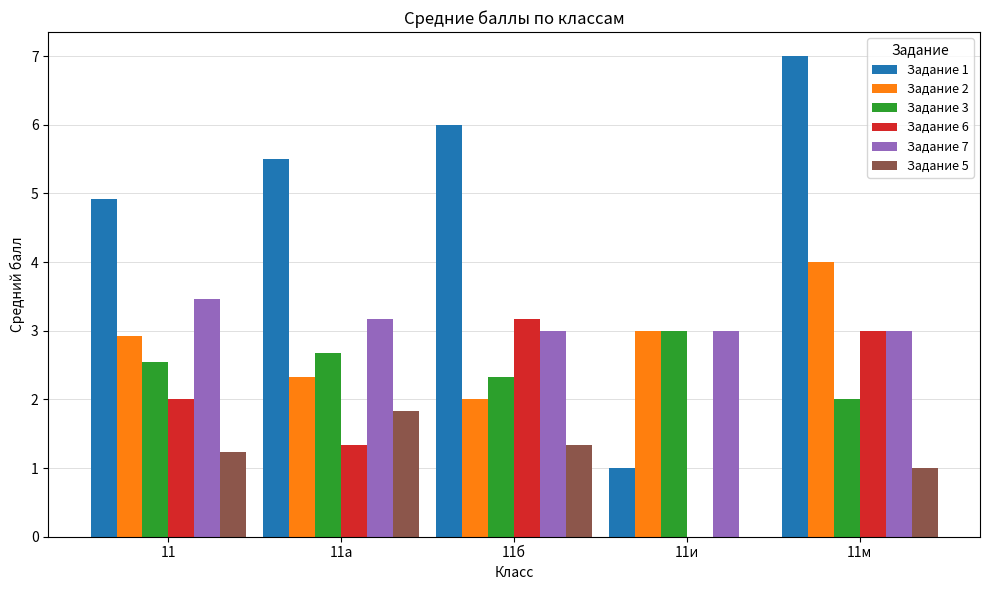

What is the maximum value for Задание 6?

3.2